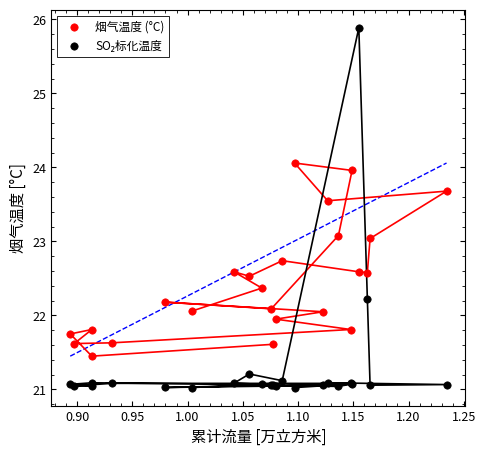

What is the X range (max minus min) for the scatter plot?

0.3